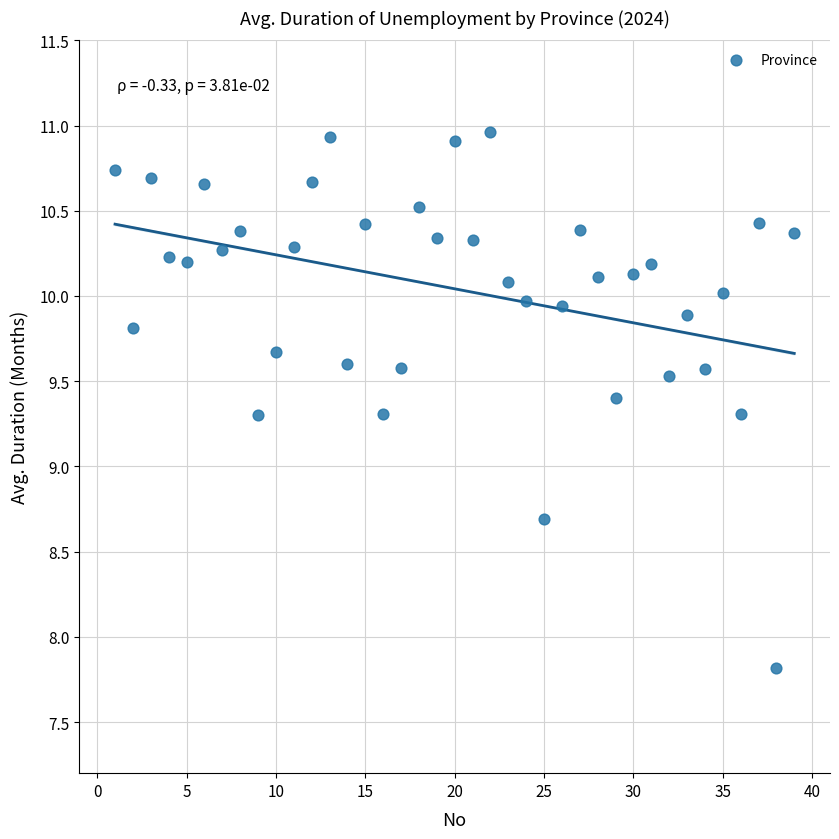

What is the range of X values (max minus min)?

38.0